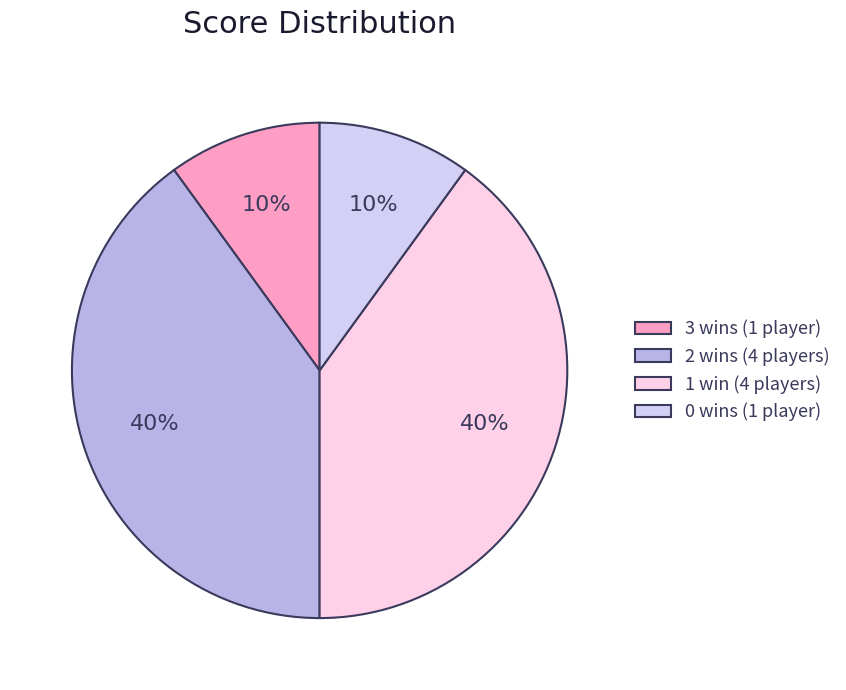

True or false: 2 wins (4 players) accounts for 54% of the total.

False